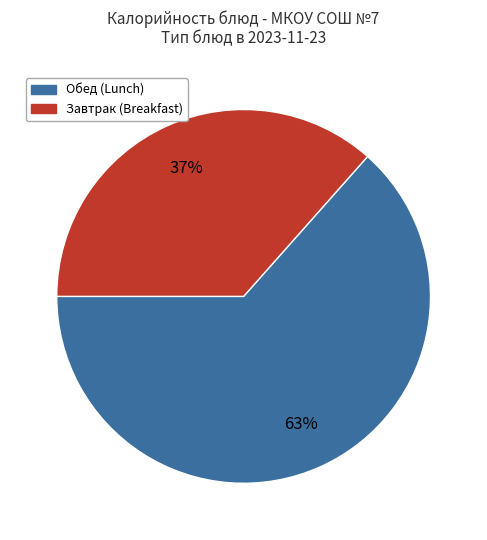

Does any single category account for the majority?

Yes